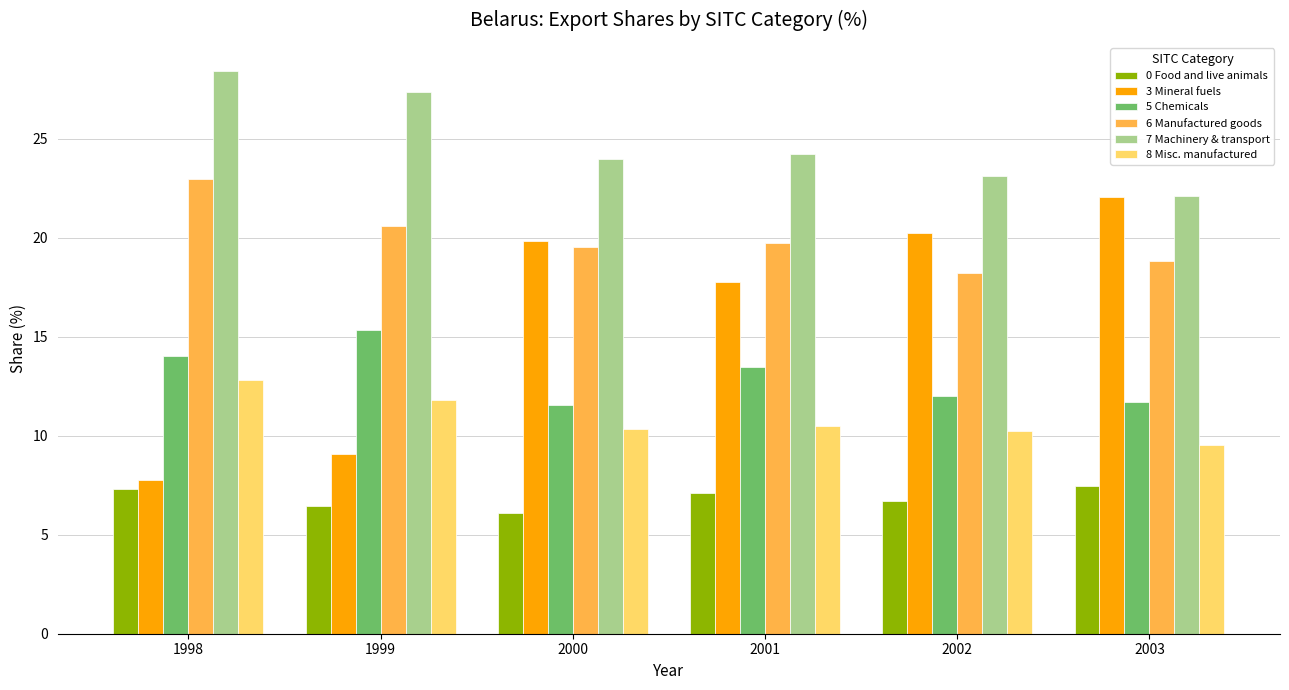

What is the approximate value of 3 Mineral fuels at 2003?

22.1